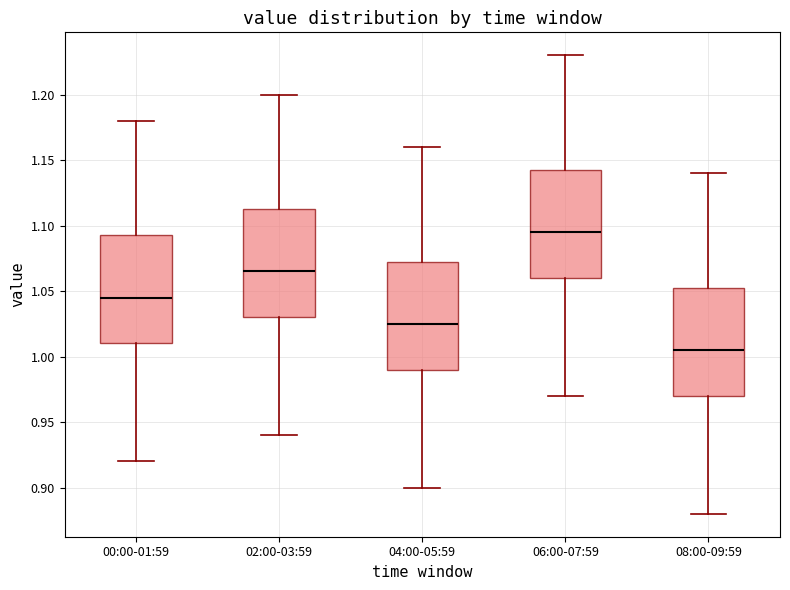

Reading left to right, transcribe this box plot: for each box, give where its median line is, the range the box spans, and where its two whiskers end, as read against the y-axis. The values are not printed on the chart, so give them approximately, as read against the axis.

00:00-01:59: median 1.045, box 1.010 to 1.095, whiskers 0.920 to 1.180
02:00-03:59: median 1.065, box 1.030 to 1.115, whiskers 0.940 to 1.200
04:00-05:59: median 1.025, box 0.990 to 1.075, whiskers 0.900 to 1.160
06:00-07:59: median 1.095, box 1.060 to 1.145, whiskers 0.970 to 1.230
08:00-09:59: median 1.005, box 0.970 to 1.055, whiskers 0.880 to 1.140